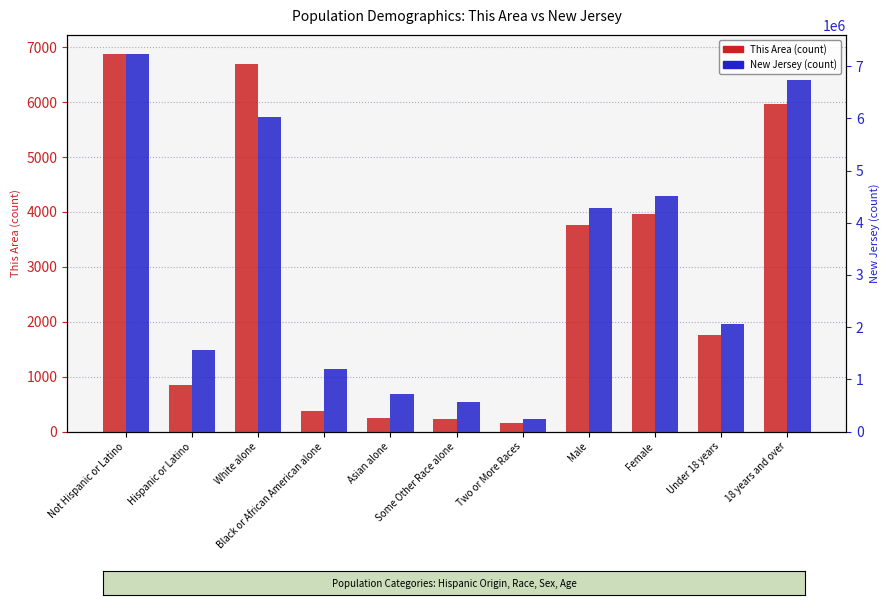

The value of New Jersey (count) at Two or More Races is 240303. True or false?

True